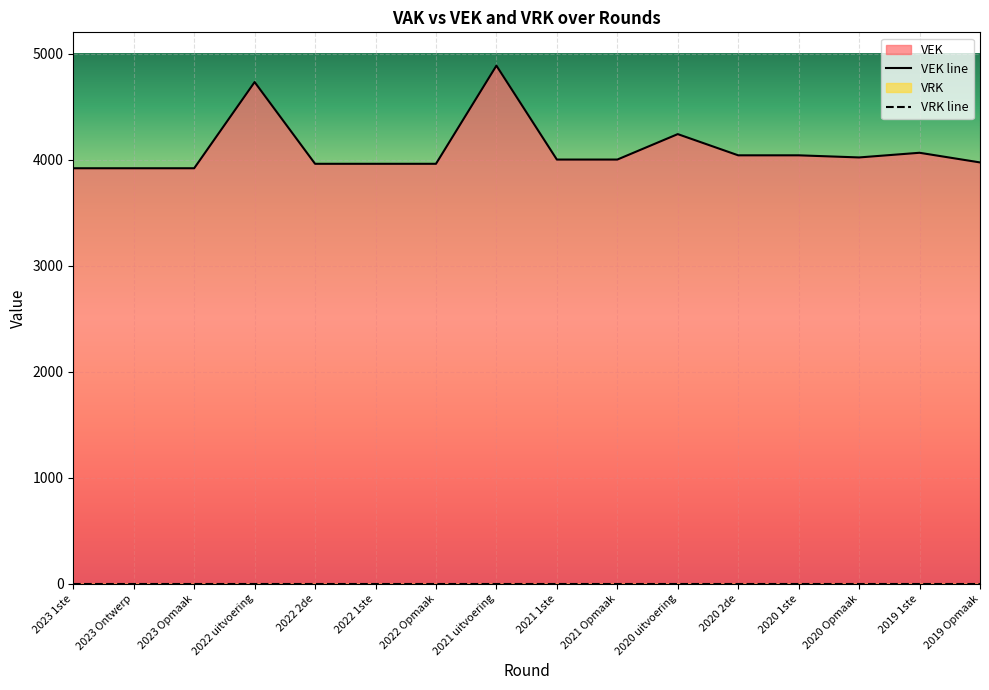

What is the label of the 16th point from the right?

2023 1ste